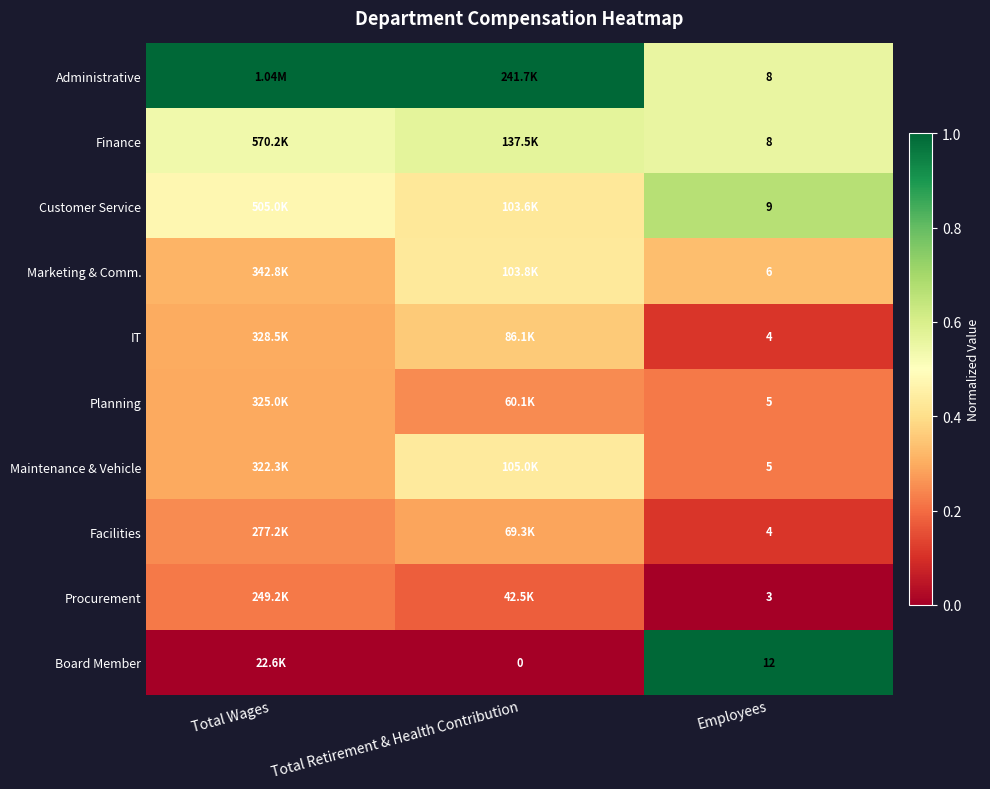

At which label does Facilities reach its peak?

Total Retirement & Health Contribution